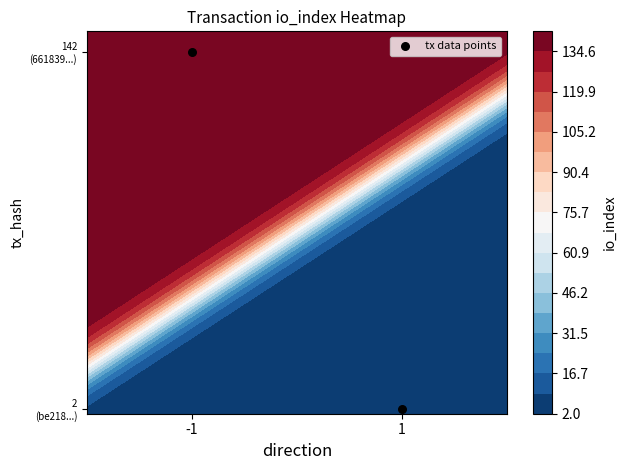

Reading right to left, list all the values displayed in this chart.

2	142